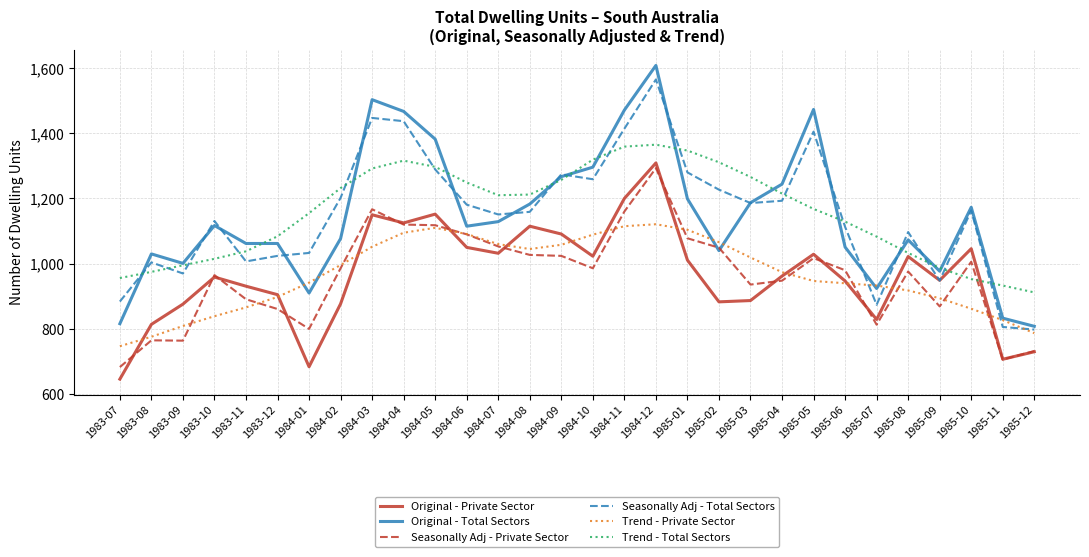

At which category does Original - Total Sectors reach its first local peak?

1983-08